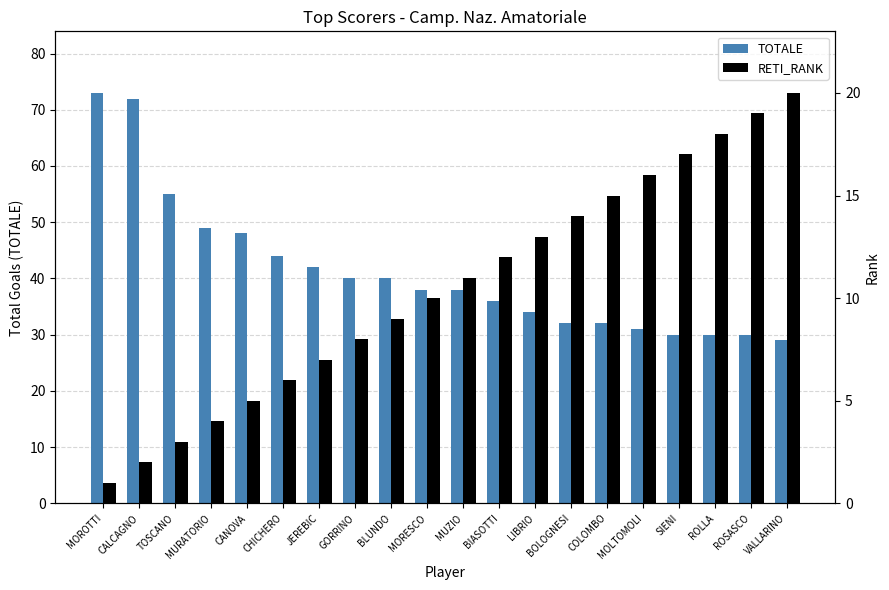

What is the value of the RETI_RANK bar at the 19th from the left?

19